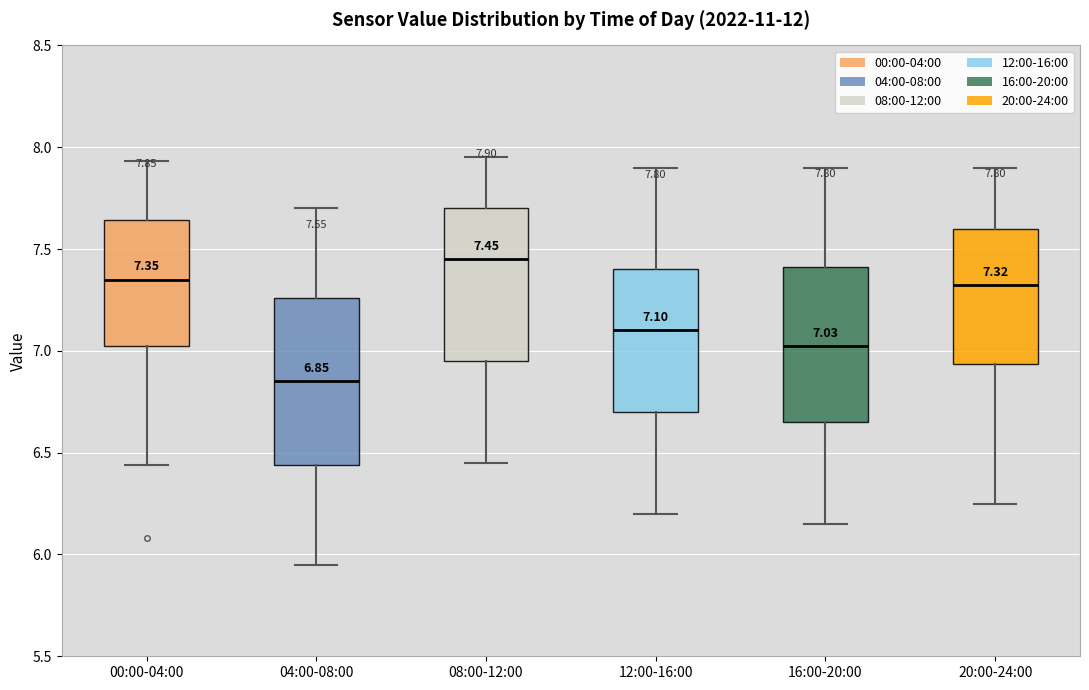

Which box is the tallest, from its lower edge to its upper edge?

04:00-08:00